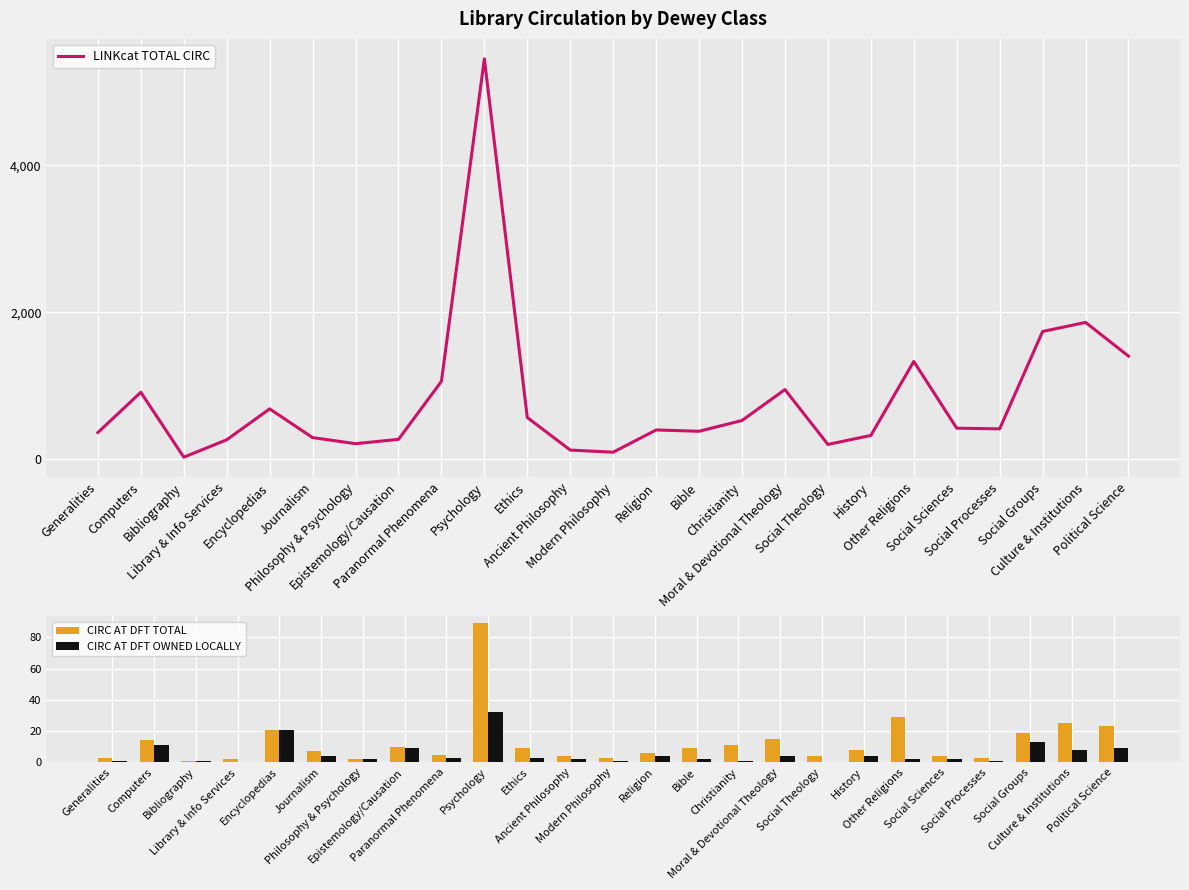

What is the maximum value shown in the chart?

5453